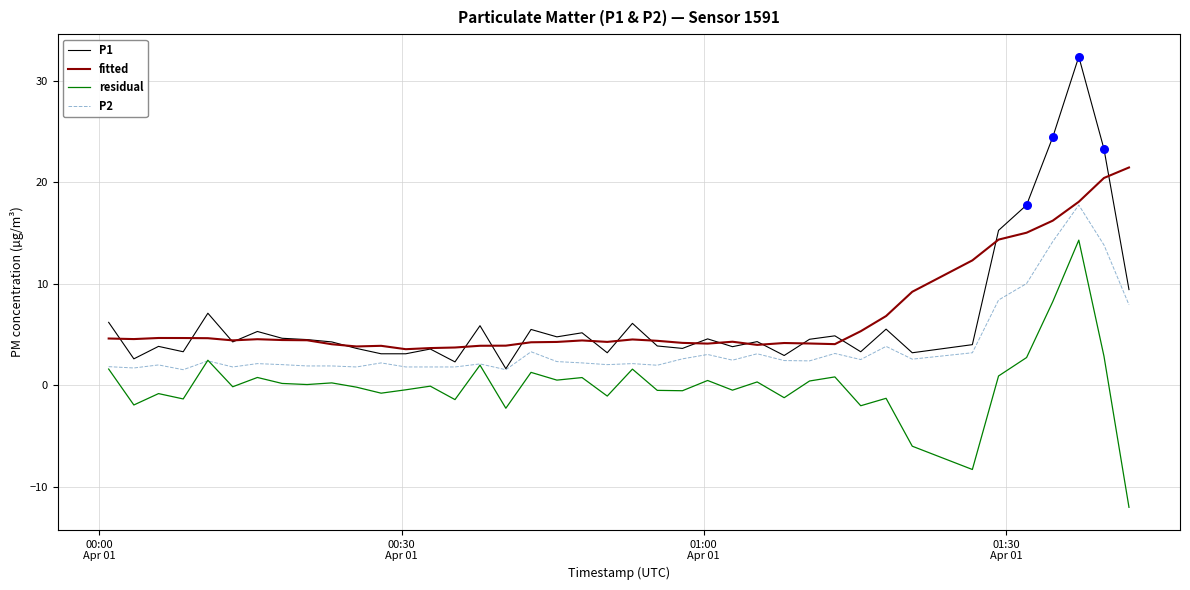

What are all the series names shown in the legend?

P1, fitted, residual, P2